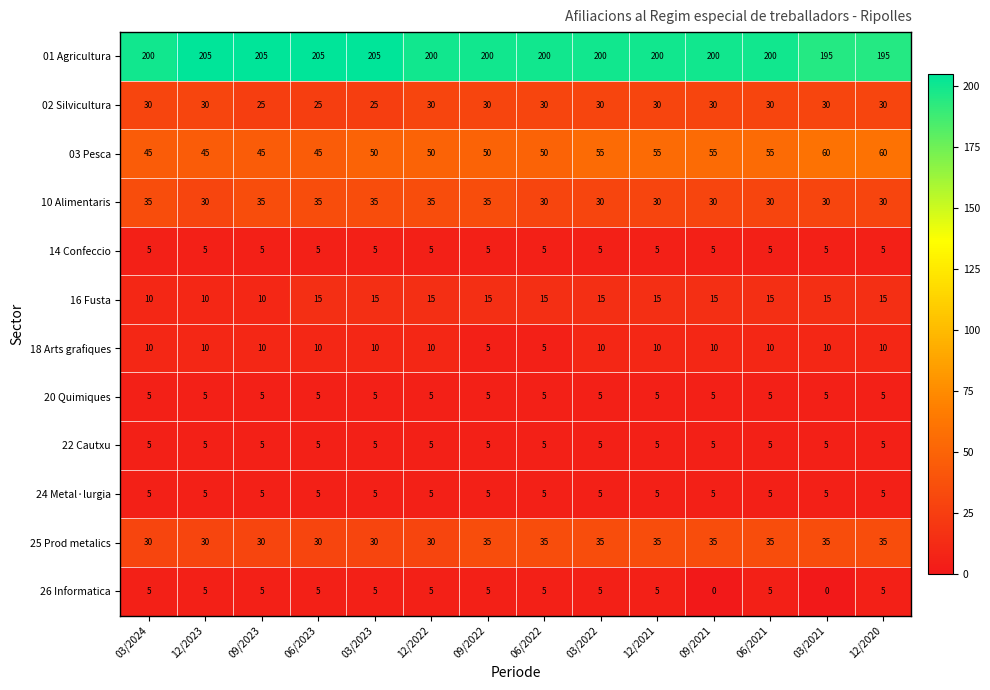

What is the spread (max minus min) of values at 12/2020?

190